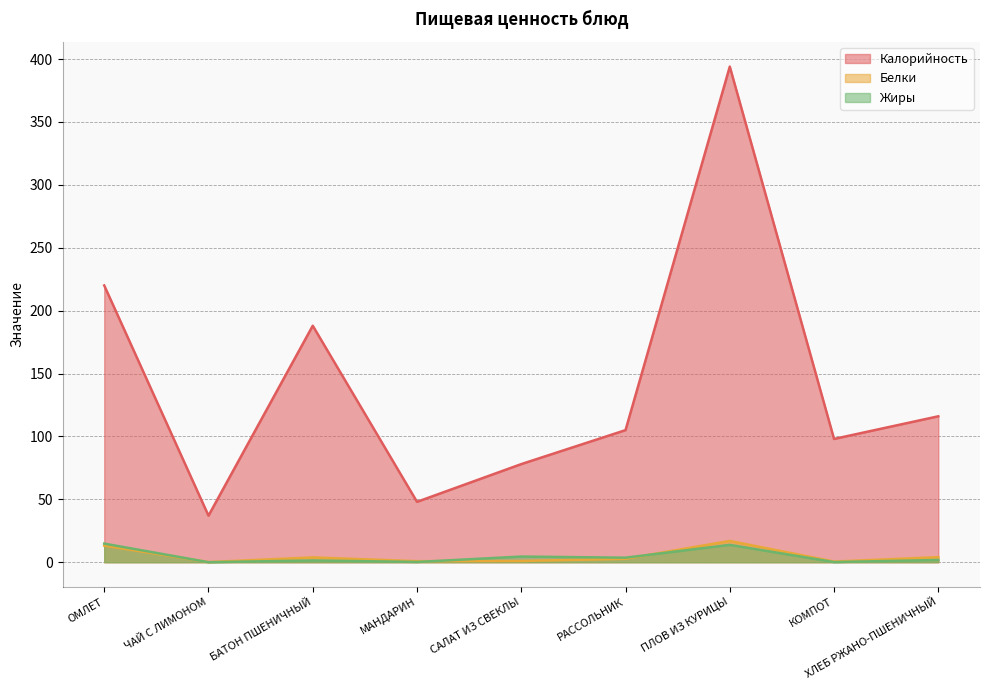

Reading left to right, transcribe all the data shown in this chart.

Калорийность: 220.0	37.0	188.0	48.0	78.0	105.0	394.0	98.0	116.0
Белки: 13.2	0.1	3.8	0.8	1.0	2.7	16.9	0.5	4.0
Жиры: 14.8	0.0	1.4	0.2	4.5	3.6	13.8	0.1	1.8